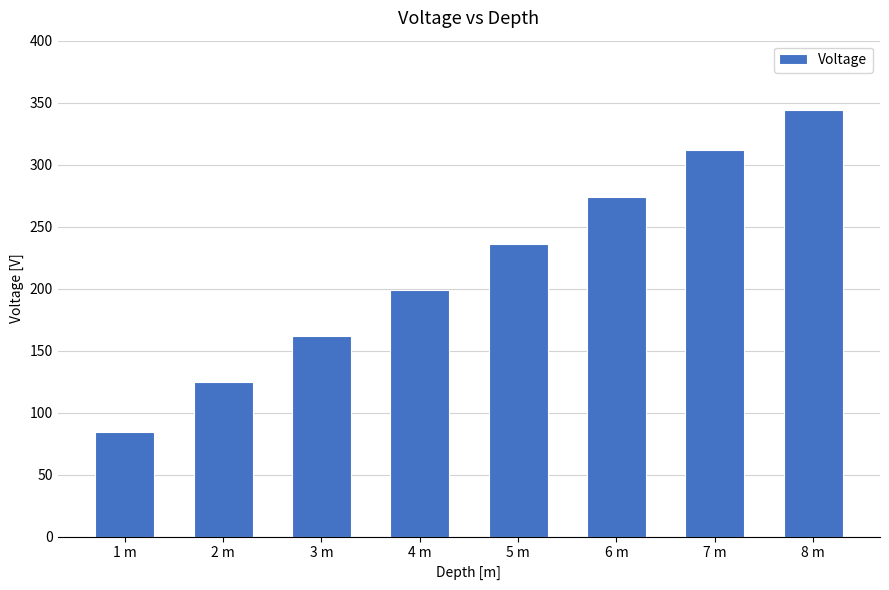

How many bars are there in total?

8